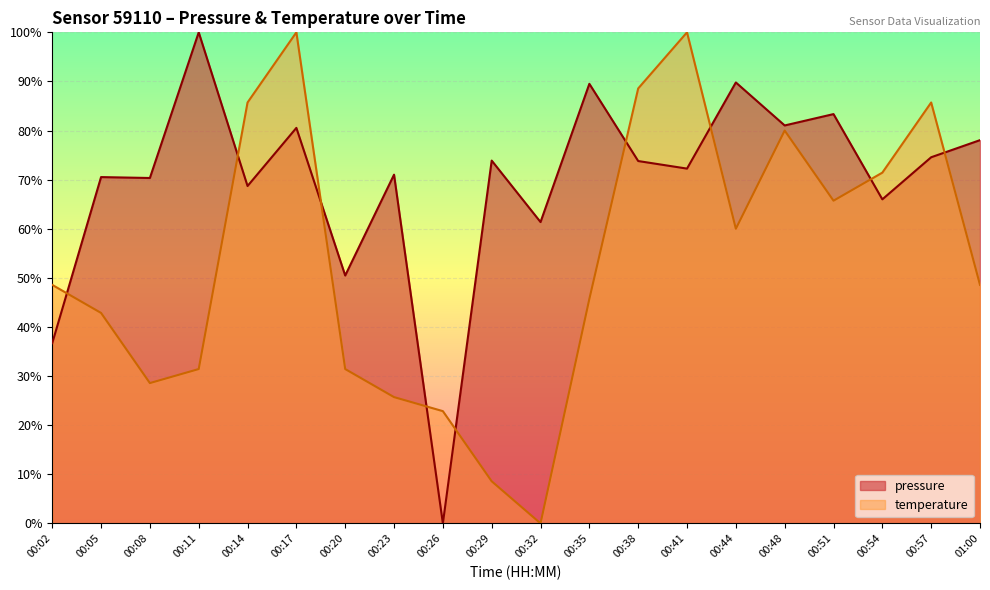

Is it true that pressure equals 109.9 at 00:32?

False